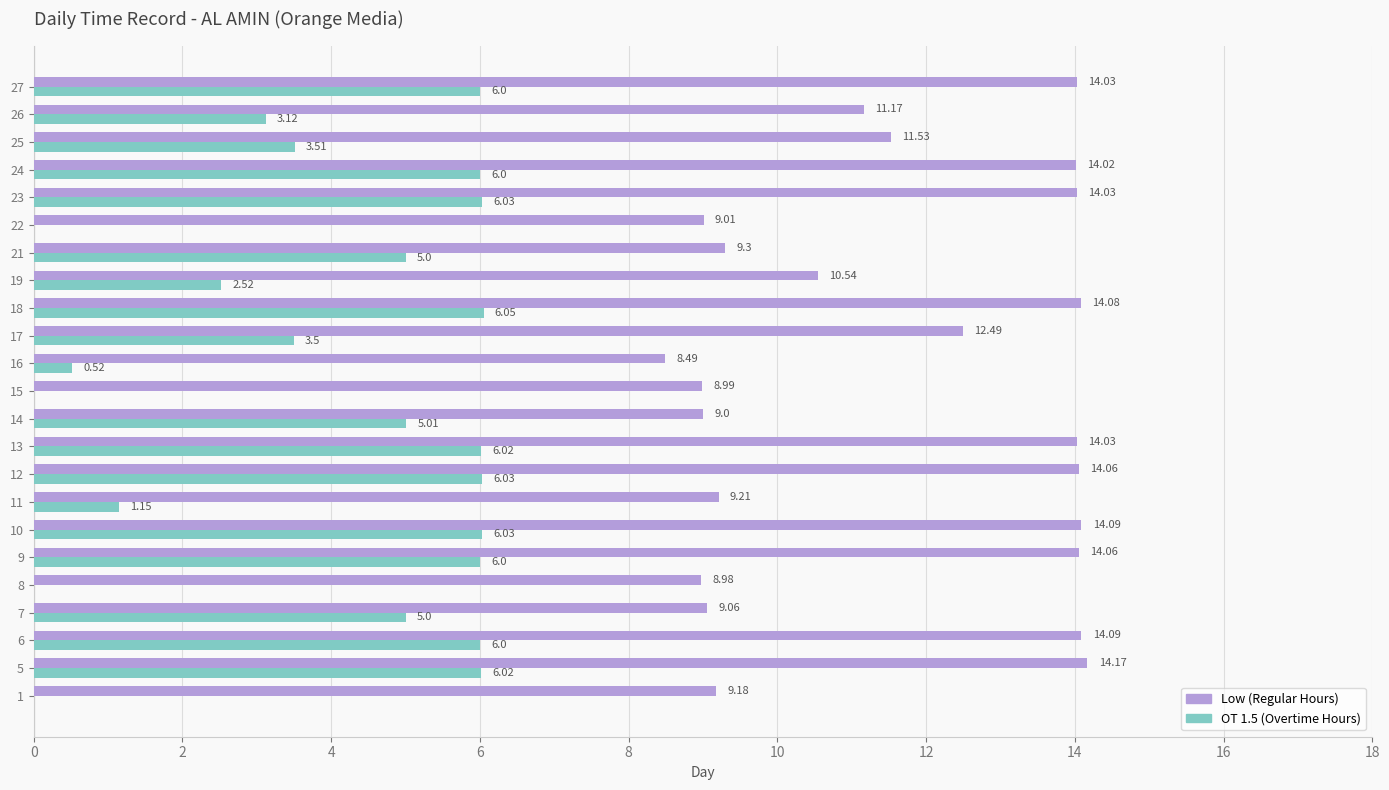

Which series changed the most between 13 and 14?

Low (Regular Hours)